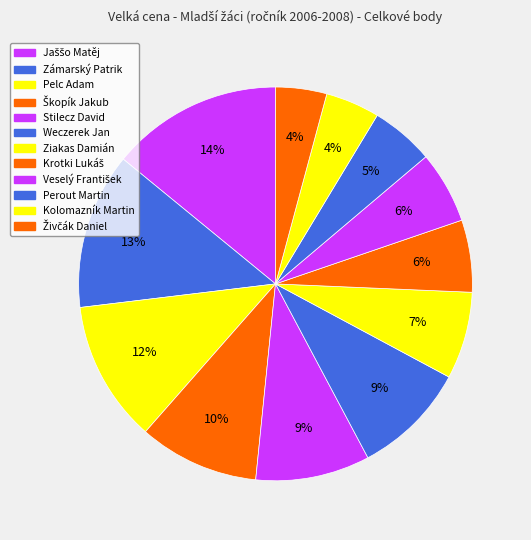

What portion of the pie excludes Veselý František?

94.1%